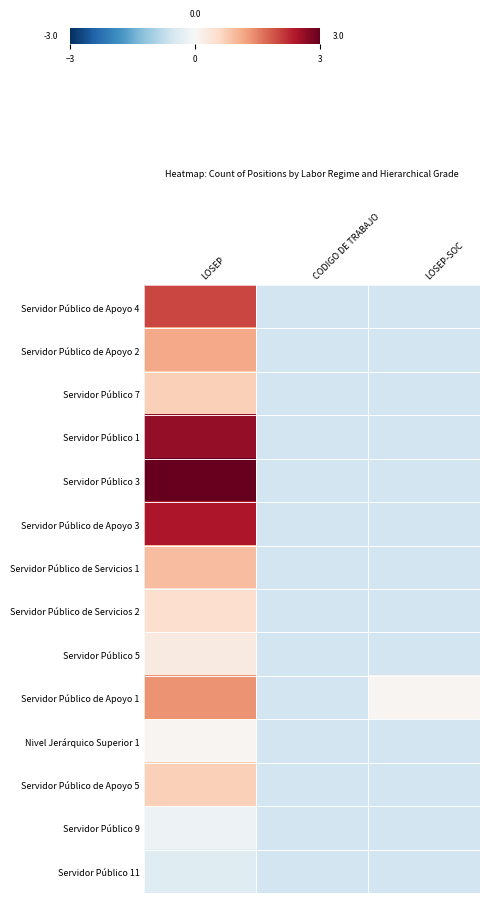

Reading left to right, extract all data points from this chart.

Servidor Público de Apoyo 4: LOSEP=2.0	CODIGO DE TRABAJO=-0.6	LOSEP-SOC=-0.6
Servidor Público de Apoyo 2: LOSEP=1.1	CODIGO DE TRABAJO=-0.6	LOSEP-SOC=-0.6
Servidor Público 7: LOSEP=0.7	CODIGO DE TRABAJO=-0.6	LOSEP-SOC=-0.6
Servidor Público 1: LOSEP=2.6	CODIGO DE TRABAJO=-0.6	LOSEP-SOC=-0.6
Servidor Público 3: LOSEP=3.3	CODIGO DE TRABAJO=-0.6	LOSEP-SOC=-0.6
Servidor Público de Apoyo 3: LOSEP=2.4	CODIGO DE TRABAJO=-0.6	LOSEP-SOC=-0.6
Servidor Público de Servicios 1: LOSEP=0.9	CODIGO DE TRABAJO=-0.6	LOSEP-SOC=-0.6
Servidor Público de Servicios 2: LOSEP=0.5	CODIGO DE TRABAJO=-0.6	LOSEP-SOC=-0.6
Servidor Público 5: LOSEP=0.3	CODIGO DE TRABAJO=-0.6	LOSEP-SOC=-0.6
Servidor Público de Apoyo 1: LOSEP=1.4	CODIGO DE TRABAJO=-0.6	LOSEP-SOC=0.1
Nivel Jerárquico Superior 1: LOSEP=0.1	CODIGO DE TRABAJO=-0.6	LOSEP-SOC=-0.6
Servidor Público de Apoyo 5: LOSEP=0.7	CODIGO DE TRABAJO=-0.6	LOSEP-SOC=-0.6
Servidor Público 9: LOSEP=-0.1	CODIGO DE TRABAJO=-0.6	LOSEP-SOC=-0.6
Servidor Público 11: LOSEP=-0.4	CODIGO DE TRABAJO=-0.6	LOSEP-SOC=-0.6